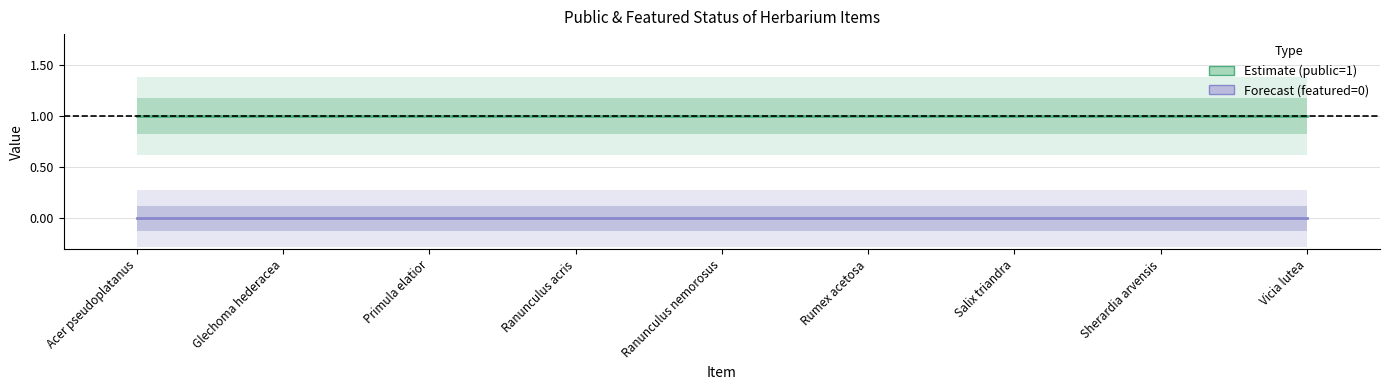

What is the maximum value shown in the chart?

1